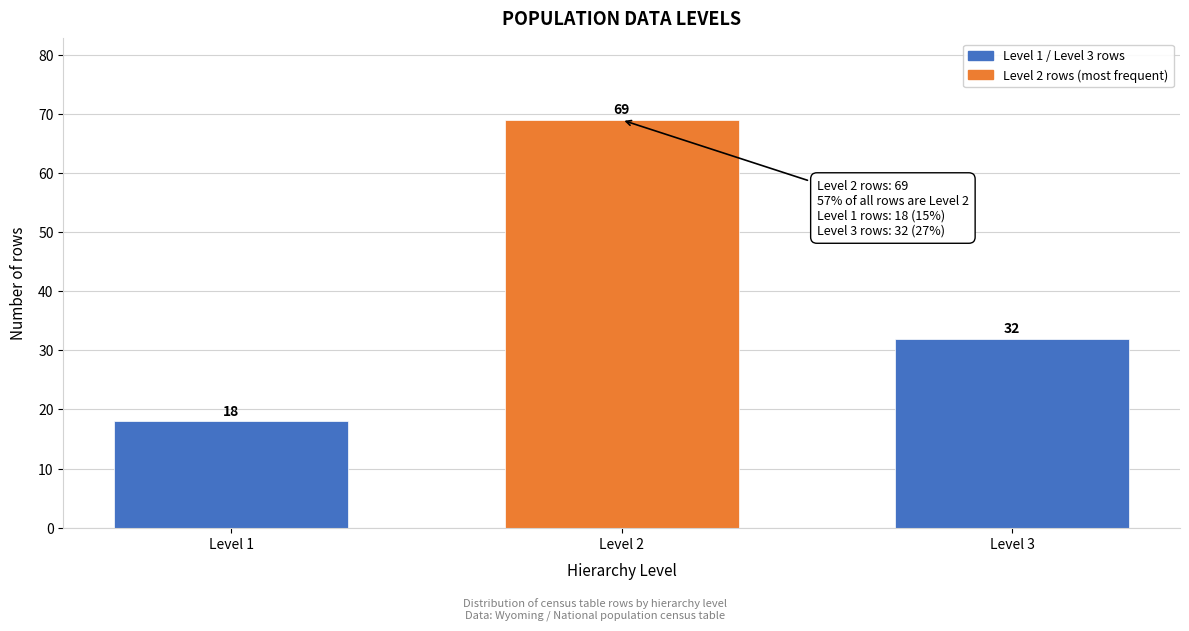

Reading left to right, list all the values displayed in this chart.

Level 1=18	Level 2=69	Level 3=32